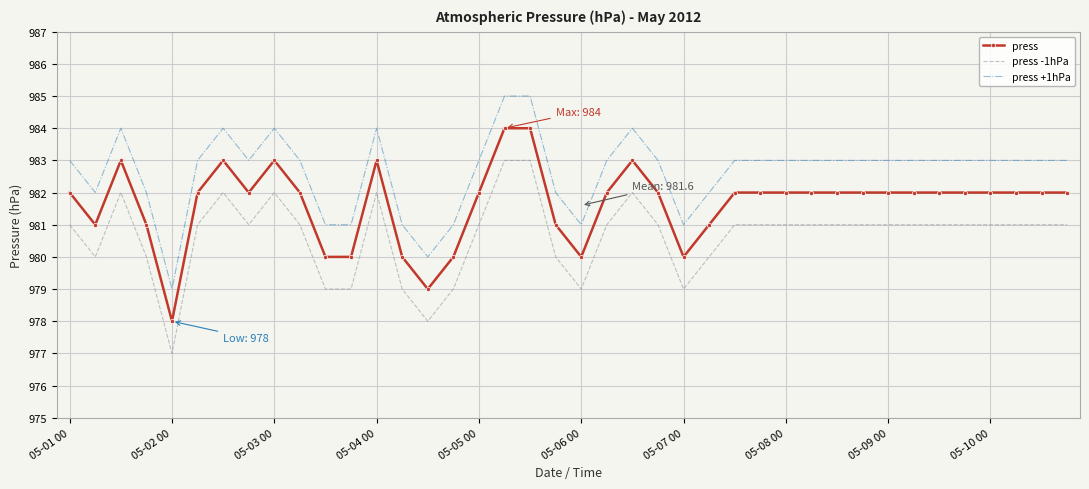

What is the minimum value for press +1hPa?

979